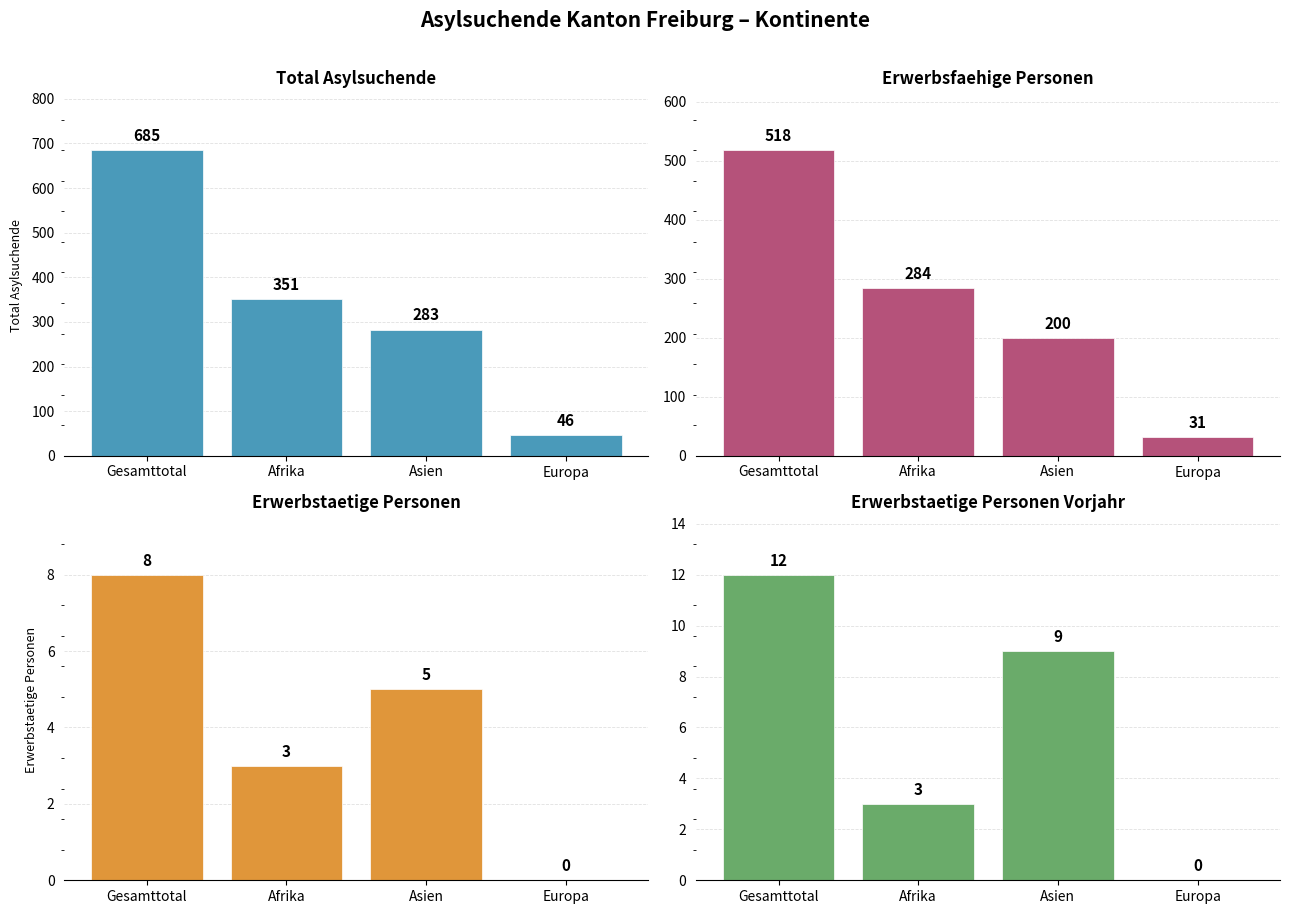

What is the value of the Total Asylsuchende bar at the 3rd from the left?

283